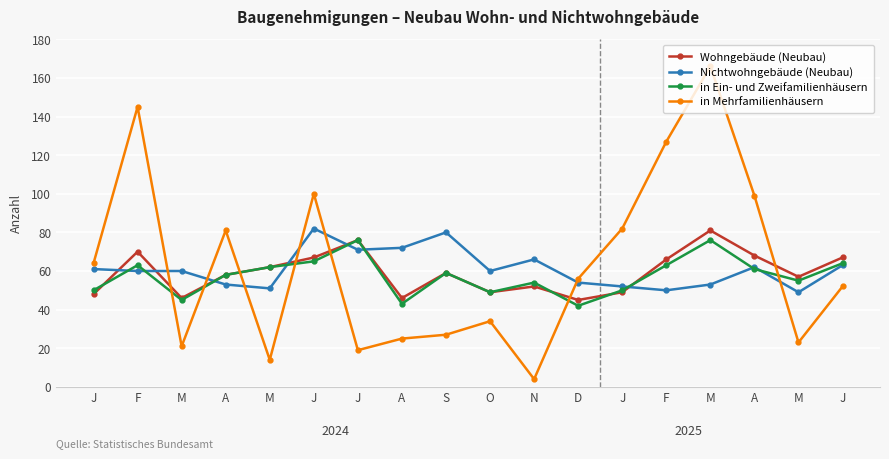

How many categories are shown in the chart?

18